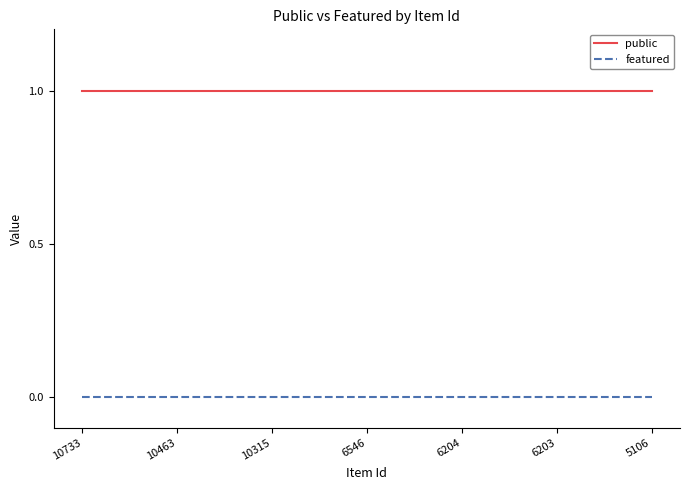

Rank the series by their average value, from highest to lowest.

public, featured